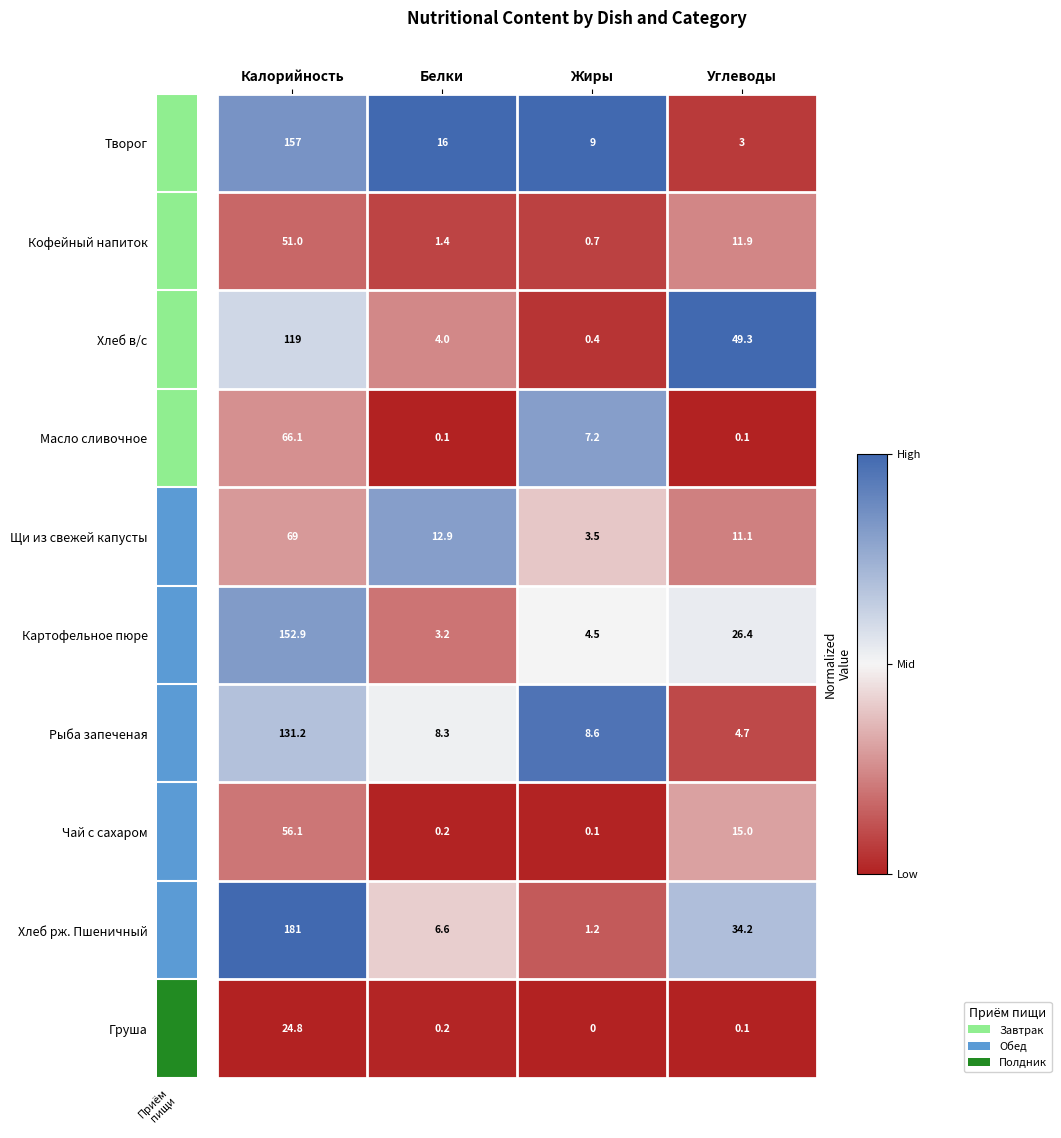

At which category is the sum across all series the highest?

Калорийность